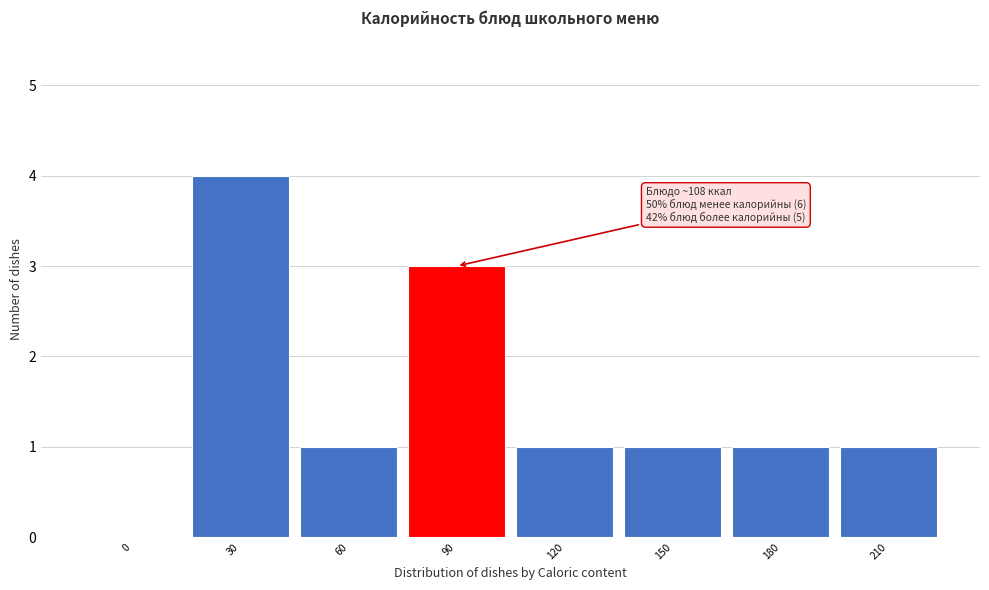

Reading left to right, list all the values displayed in this chart.

0=0	30=4	60=1	90=3	120=1	150=1	180=1	210=1